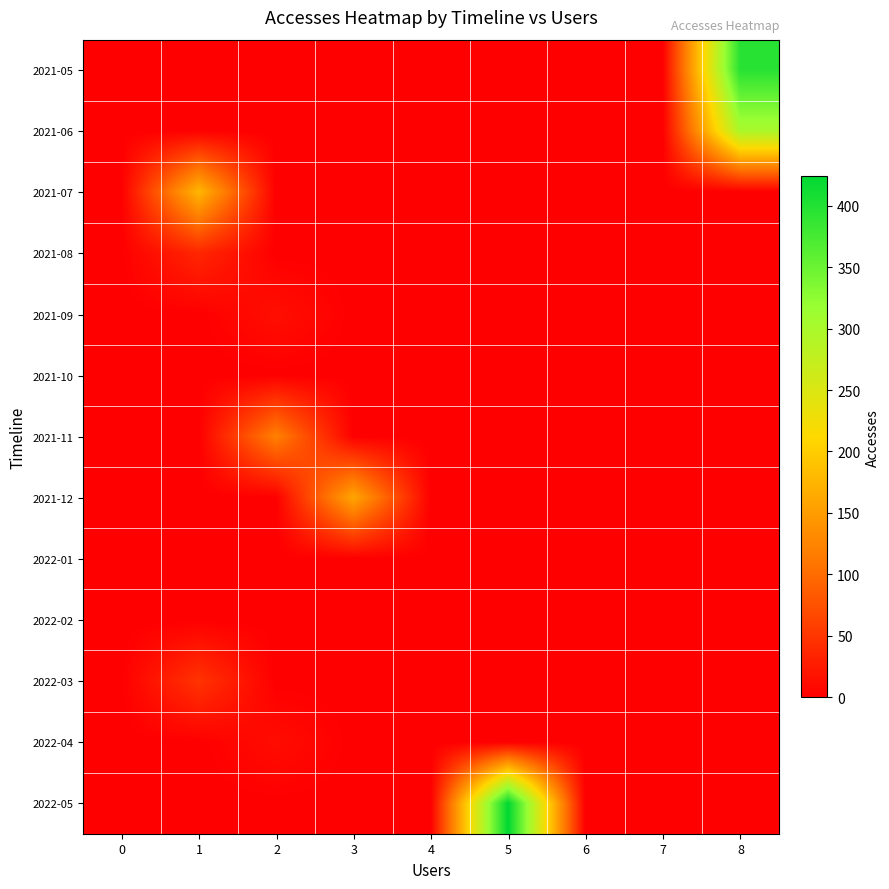

Reading right to left, extract all data points from this chart.

2021-05: 8=396	7=0	6=0	5=0	4=0	3=0	2=0	1=0	0=0
2021-06: 8=300	7=0	6=0	5=0	4=0	3=0	2=0	1=0	0=0
2021-07: 8=0	7=0	6=0	5=0	4=0	3=0	2=0	1=177	0=0
2021-08: 8=0	7=0	6=0	5=0	4=0	3=0	2=0	1=36	0=0
2021-09: 8=0	7=0	6=0	5=0	4=0	3=0	2=14	1=0	0=0
2021-10: 8=0	7=0	6=0	5=0	4=0	3=0	2=0	1=0	0=0
2021-11: 8=0	7=0	6=0	5=0	4=0	3=0	2=120	1=0	0=0
2021-12: 8=0	7=0	6=0	5=0	4=0	3=160	2=0	1=0	0=0
2022-01: 8=0	7=0	6=0	5=0	4=0	3=0	2=0	1=0	0=0
2022-02: 8=0	7=0	6=0	5=0	4=0	3=0	2=0	1=0	0=0
2022-03: 8=0	7=0	6=0	5=0	4=0	3=0	2=0	1=48	0=0
2022-04: 8=0	7=0	6=0	5=0	4=0	3=0	2=12	1=0	0=0
2022-05: 8=0	7=0	6=0	5=424	4=0	3=0	2=0	1=0	0=0